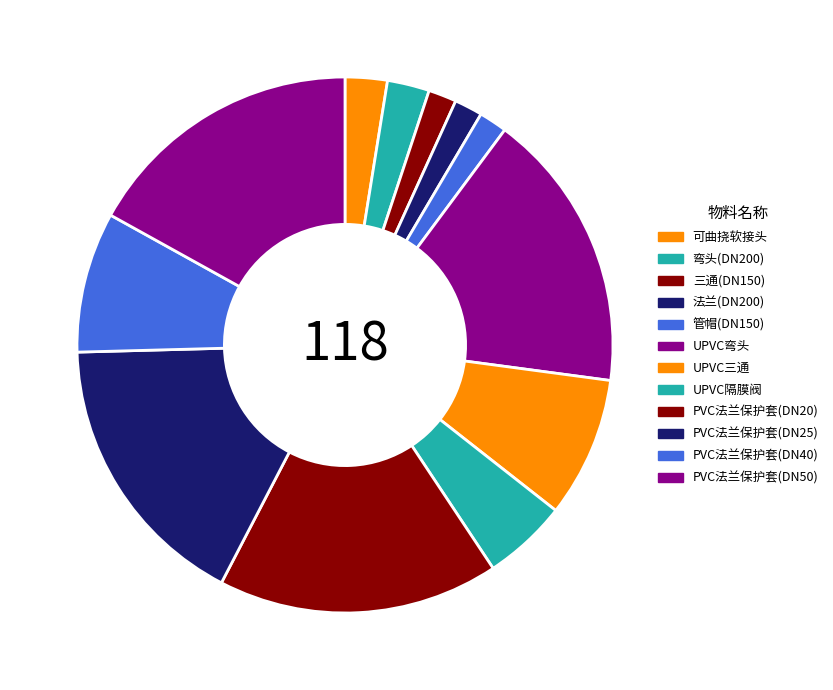

What percentage is the 法兰(DN200) slice, to the nearest percent?

2%